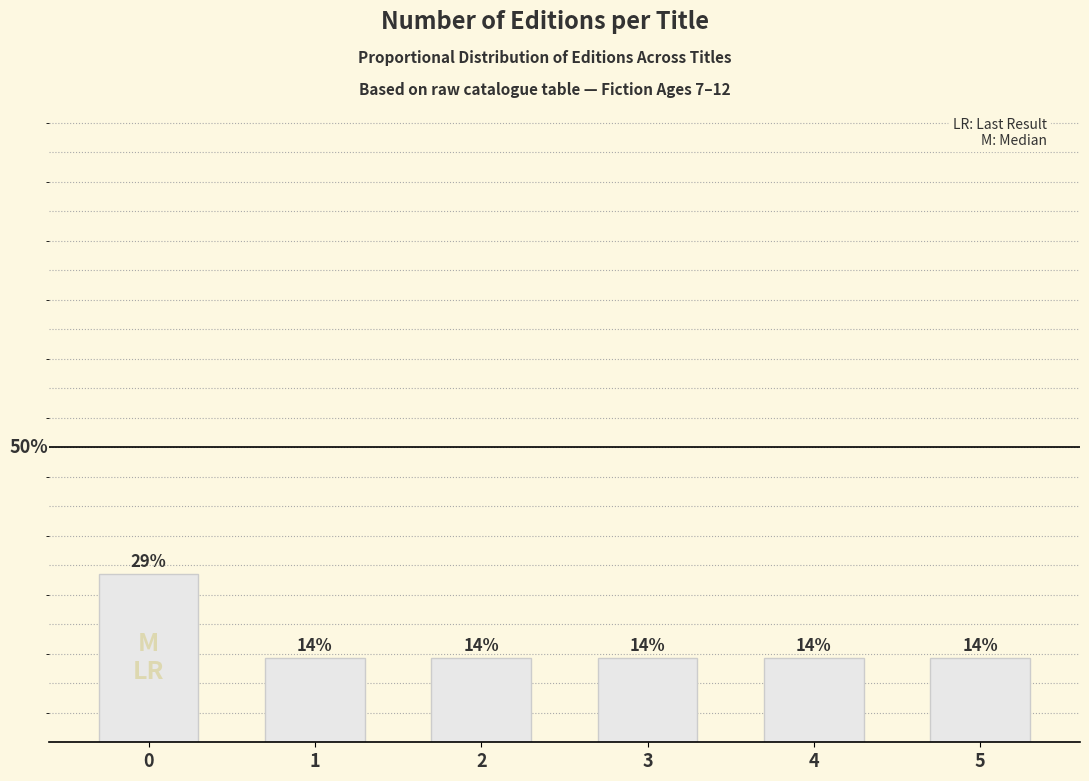

True or false: the data shows 0.1 at 4.

True